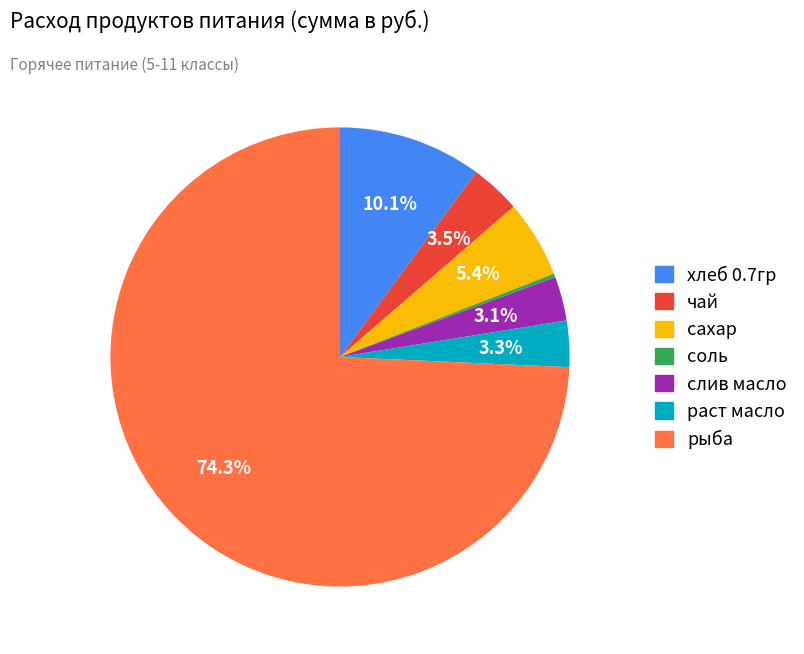

What is the largest slice in the pie chart?

рыба